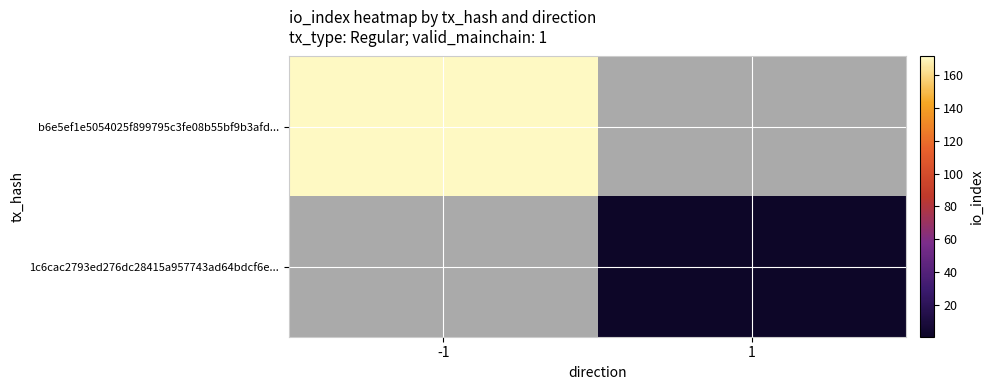

Which category has the lowest value across all series?

1